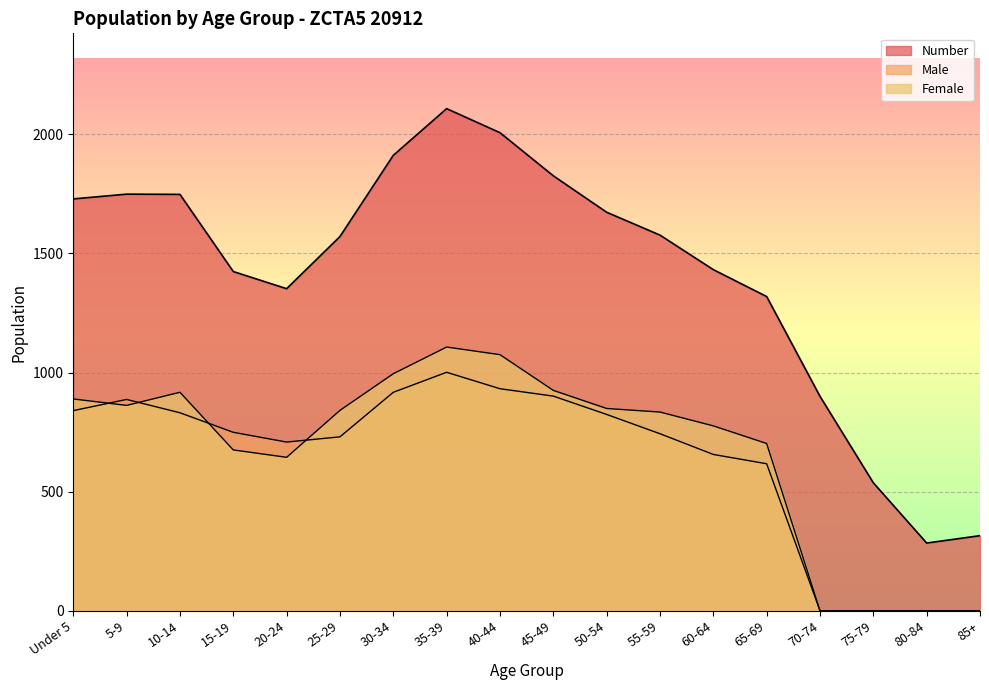

Is the value of Number at 20-24 greater than the value of Male at 25-29?

Yes